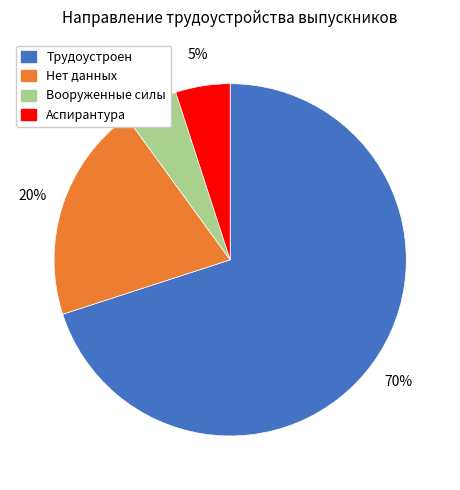

How many segments does this pie chart have?

4